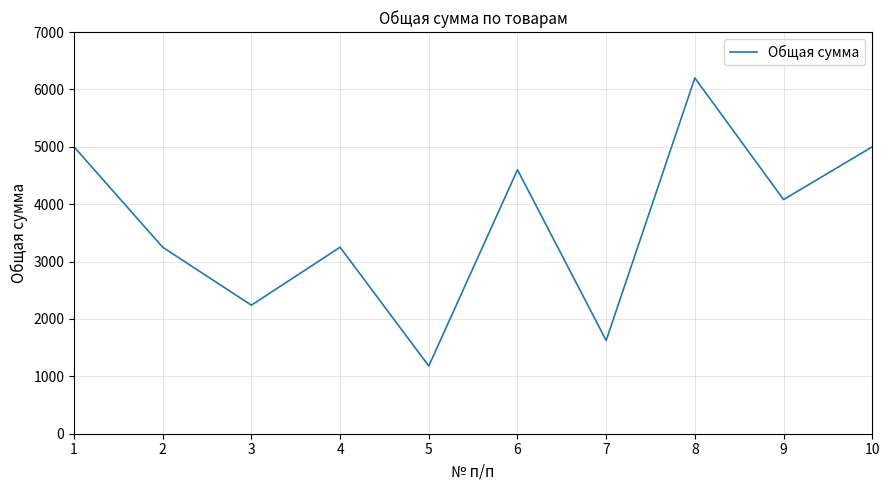

True or false: the data shows 7169 at 9.

False